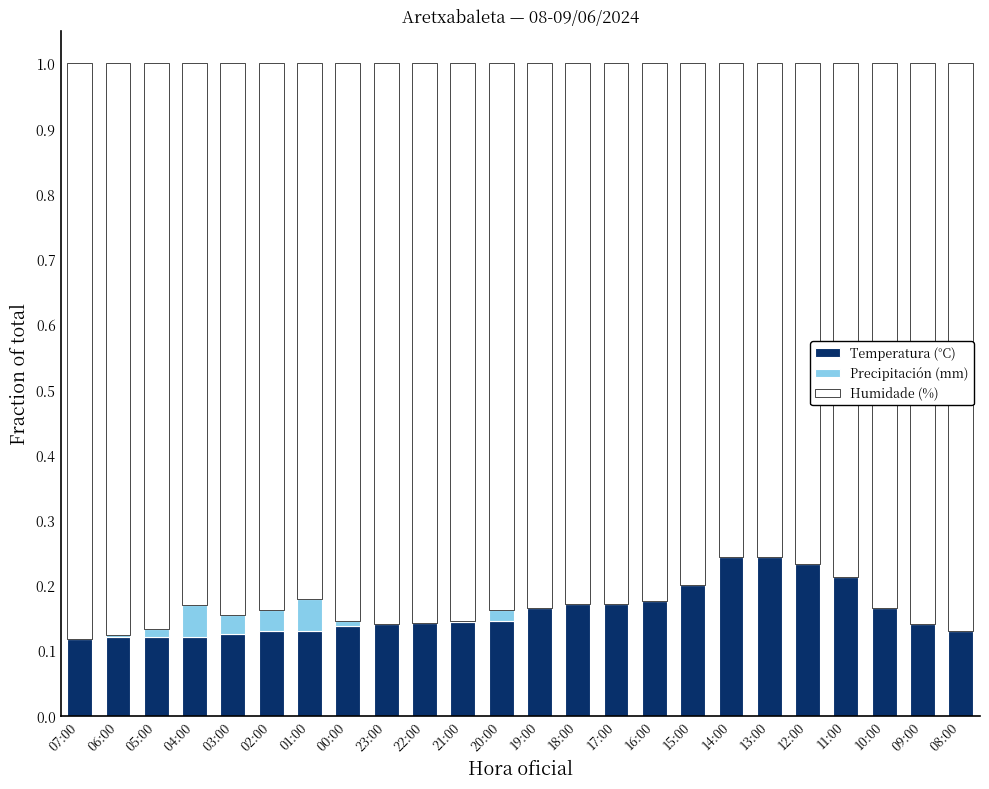

Are the bars horizontal?

No